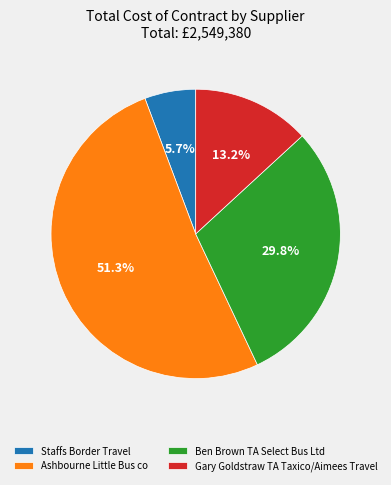

Rank the categories by value from highest to lowest.

Ashbourne Little Bus co, Ben Brown TA Select Bus Ltd, Gary Goldstraw TA Taxico/Aimees Travel, Staffs Border Travel